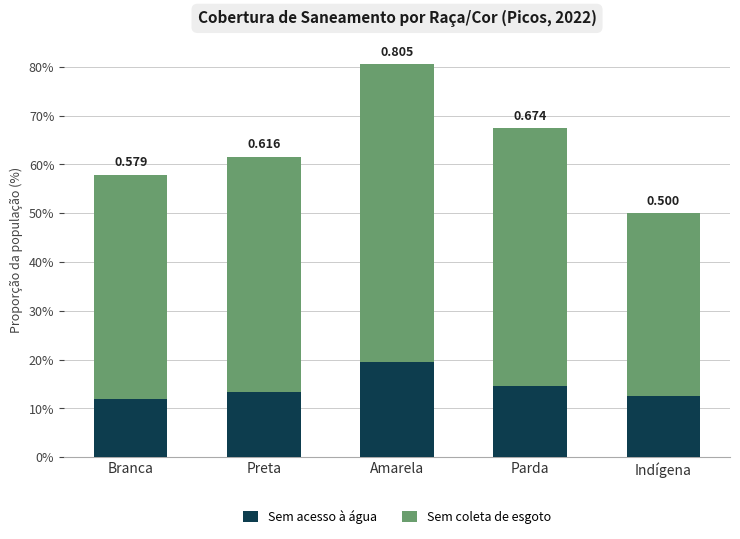

The value of Sem acesso à água at Preta is 0.1. True or false?

False